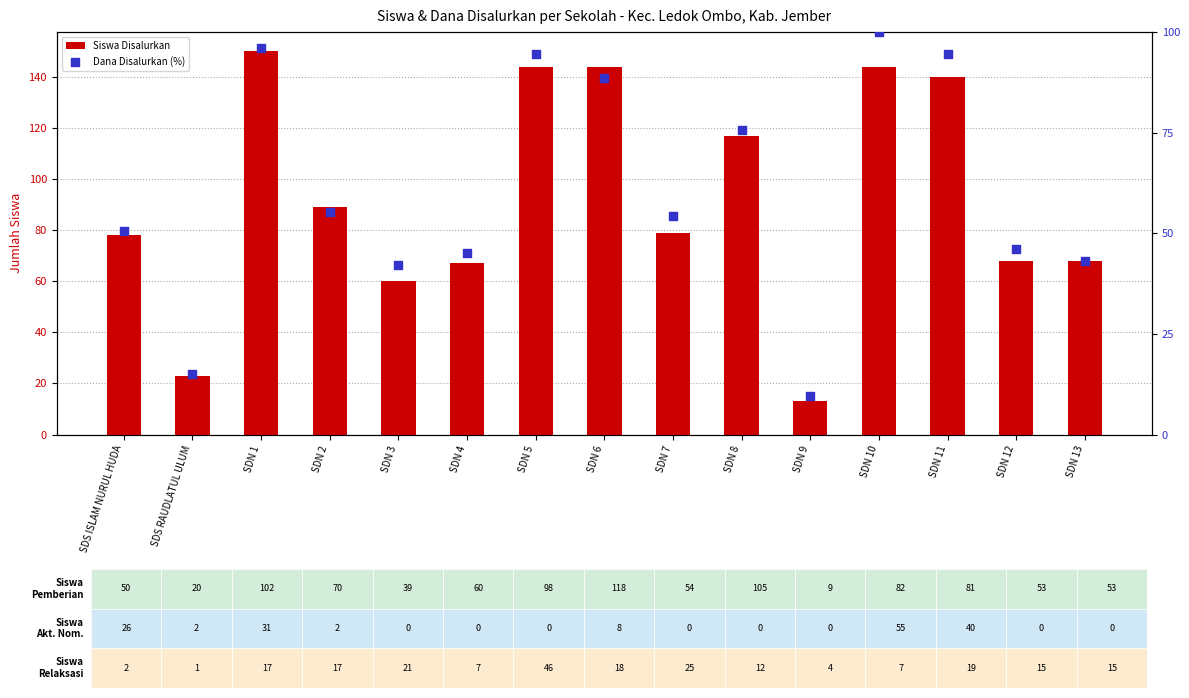

At how many categories does at least one series exceed 125?

5